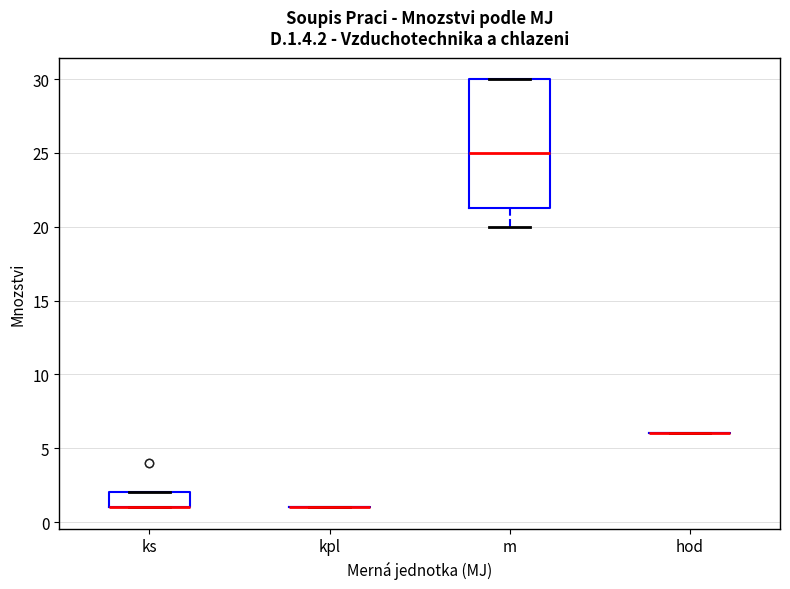

Reading left to right, read every box against the y-axis: the position of its median line, the range the box covers, and the ends of its whiskers. The values are not printed on the chart, so give them approximately, as read against the axis.

ks: median 1.0 (drawn on the box's lower edge), box 1.0 to 2.0, whiskers 1.0 to 2.0
kpl: box collapsed to a line at 1.0, whiskers 1.0 to 1.0
m: median 25.0, box 21.5 to 30.0, whiskers 20.0 to 30.0
hod: box collapsed to a line at 6.0, whiskers 6.0 to 6.0